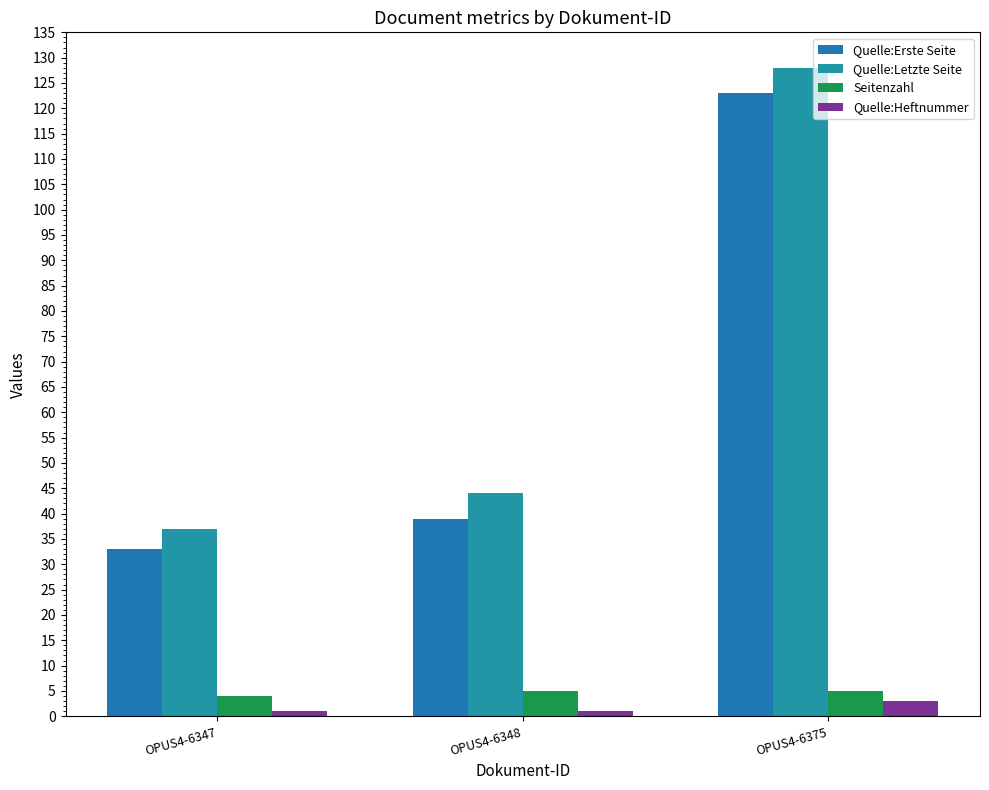

How many groups of bars are there?

3